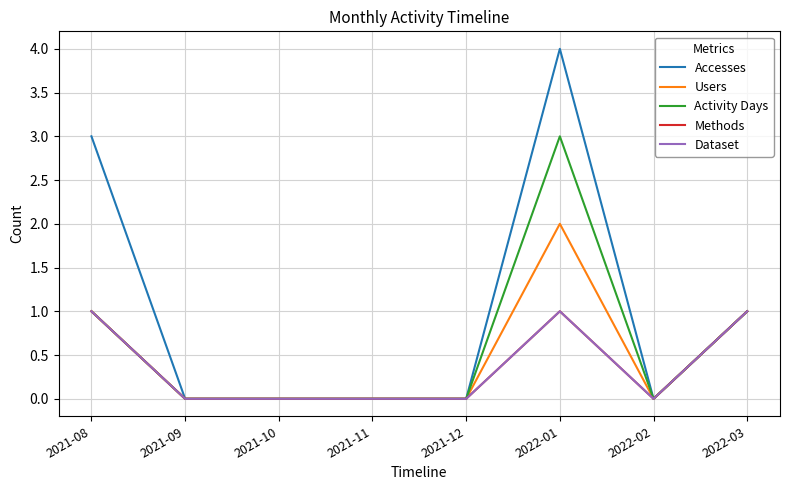

Does the chart have visible grid lines?

Yes